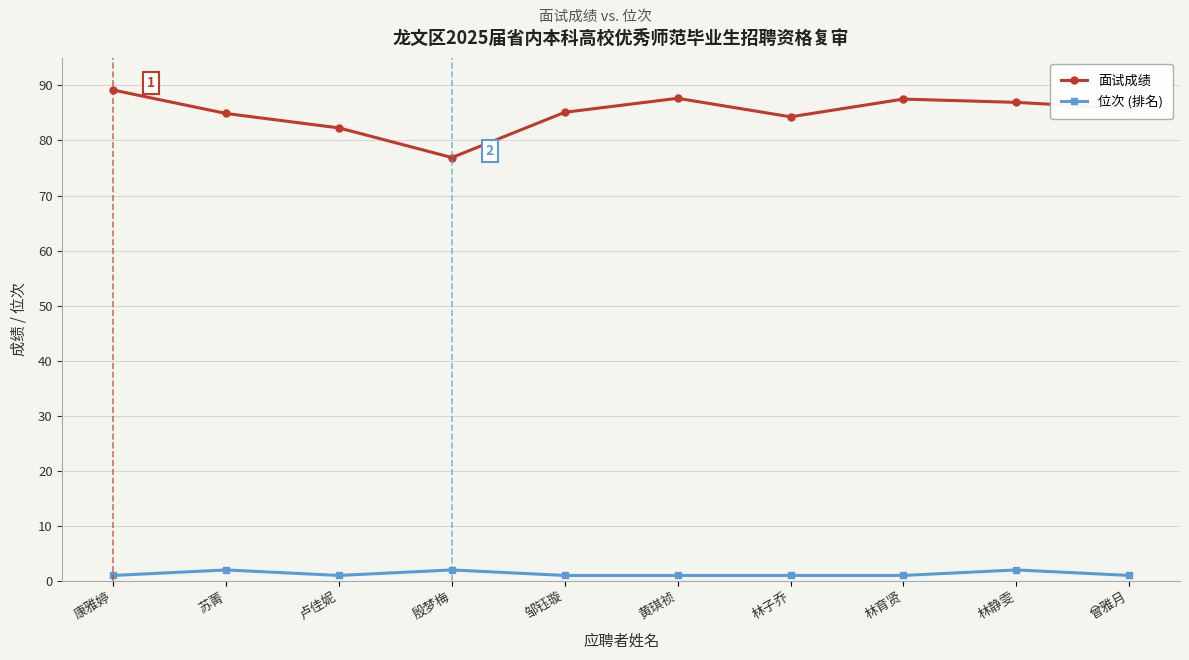

What is the smallest value displayed?

1.0